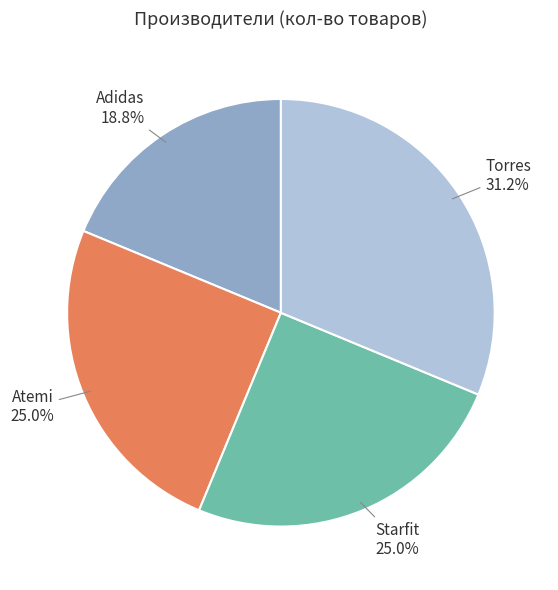

What is the total percentage of Adidas and Torres?

50.0%